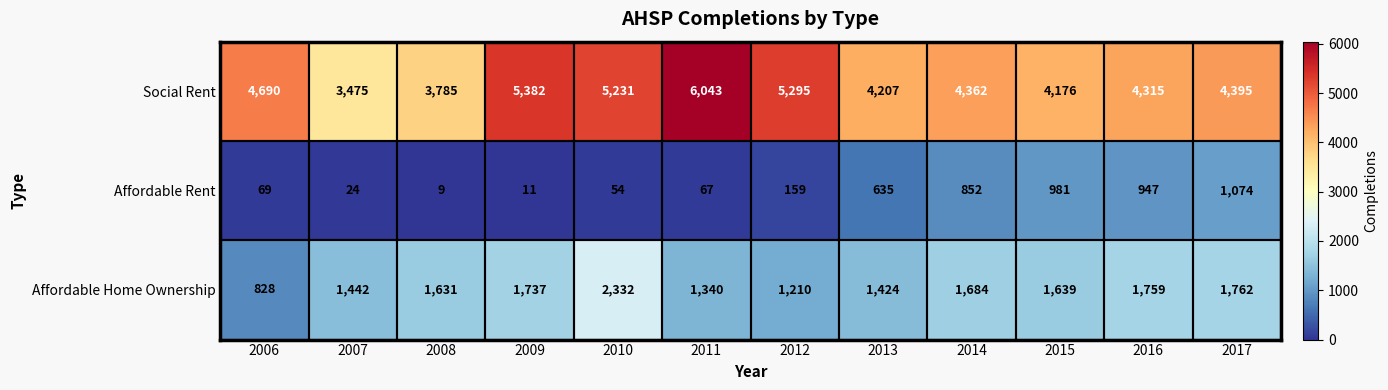

At how many categories does at least one series exceed 471?

12